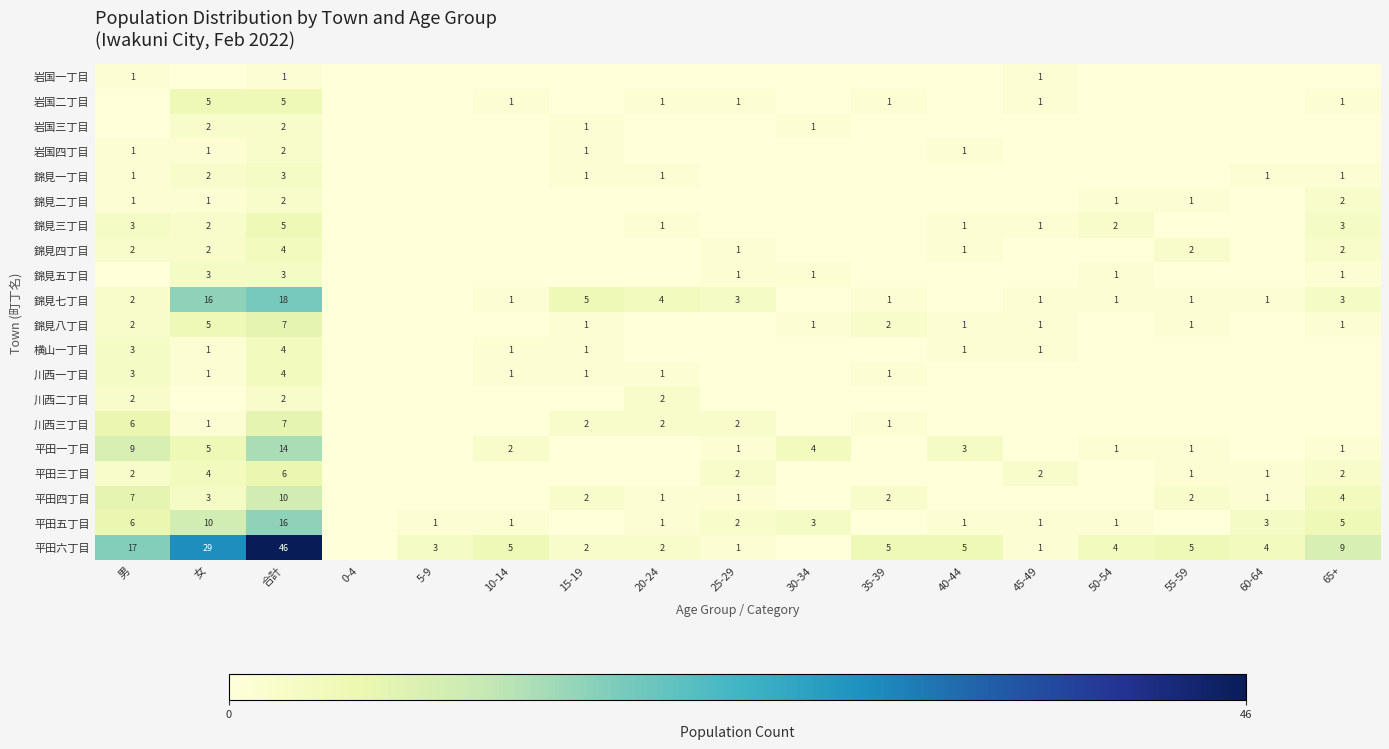

The value of 錦見五丁目 at 65+ is 0. True or false?

False